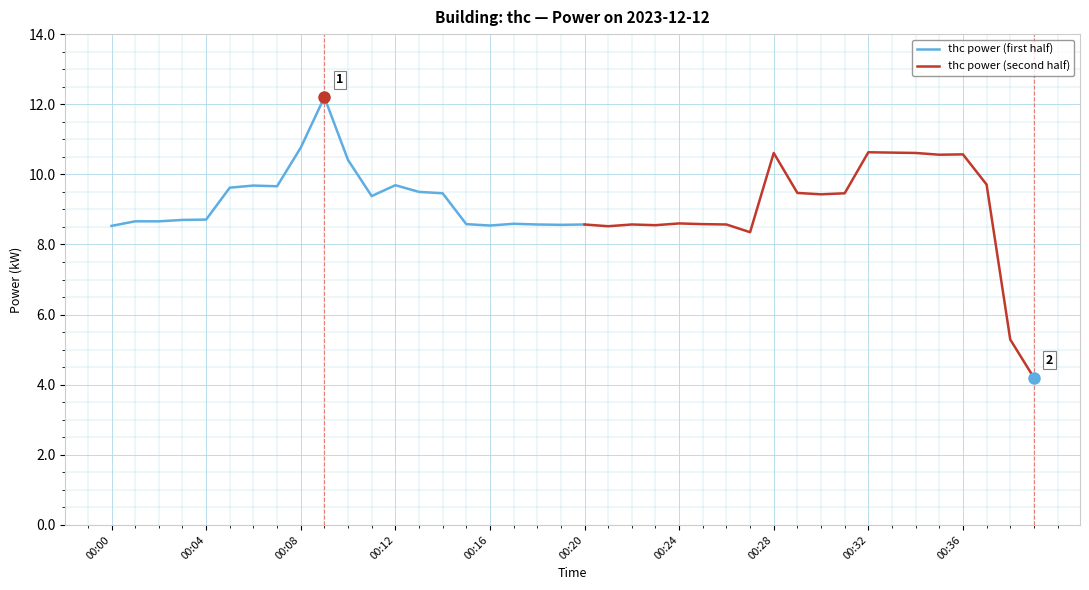

What is the value of the 29th point from the left?

10.6